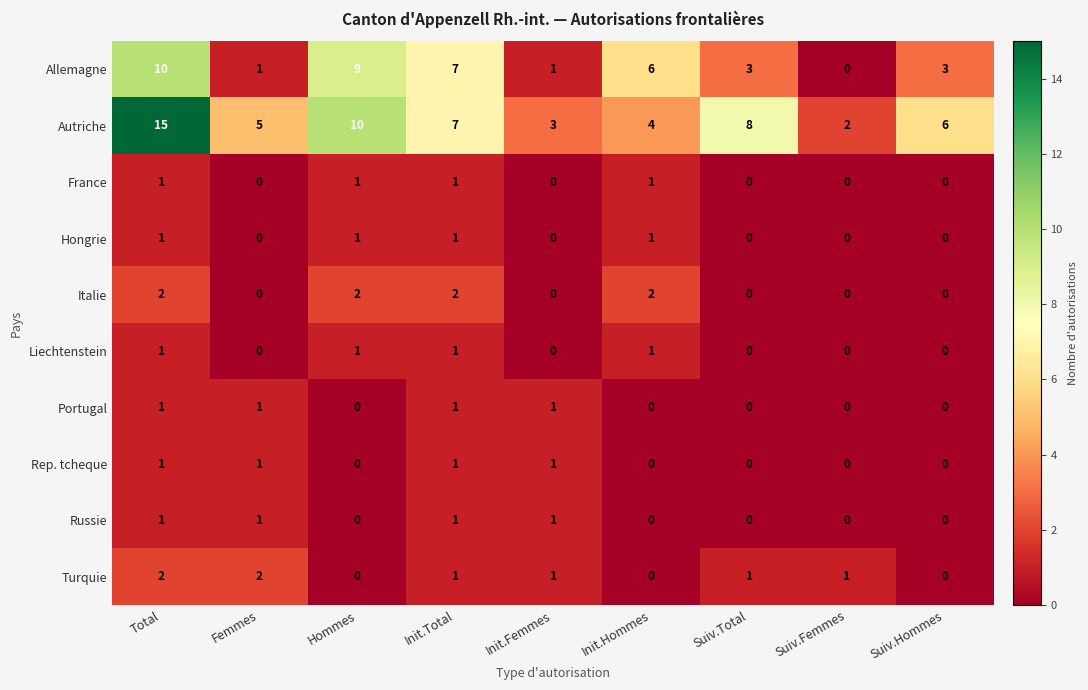

Which series has the largest range (max minus min)?

Autriche